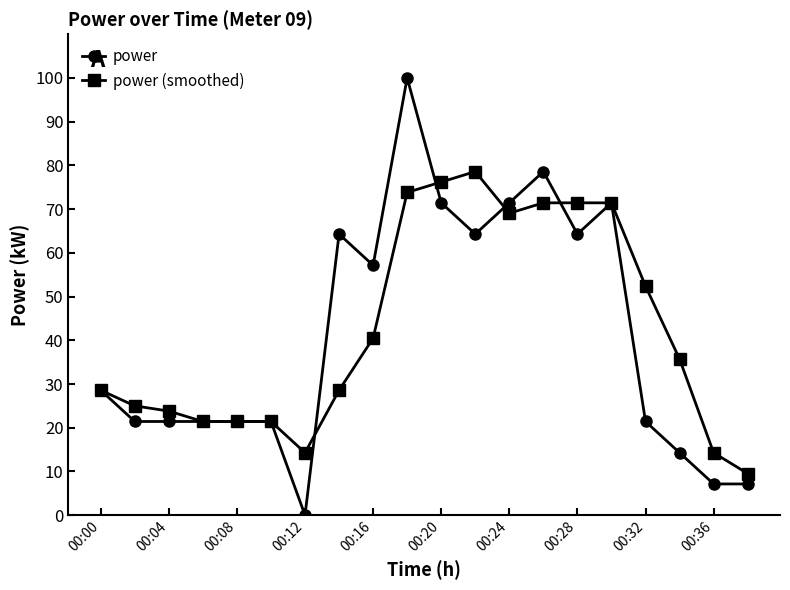

How many values in the power (smoothed) series are below 35?

10